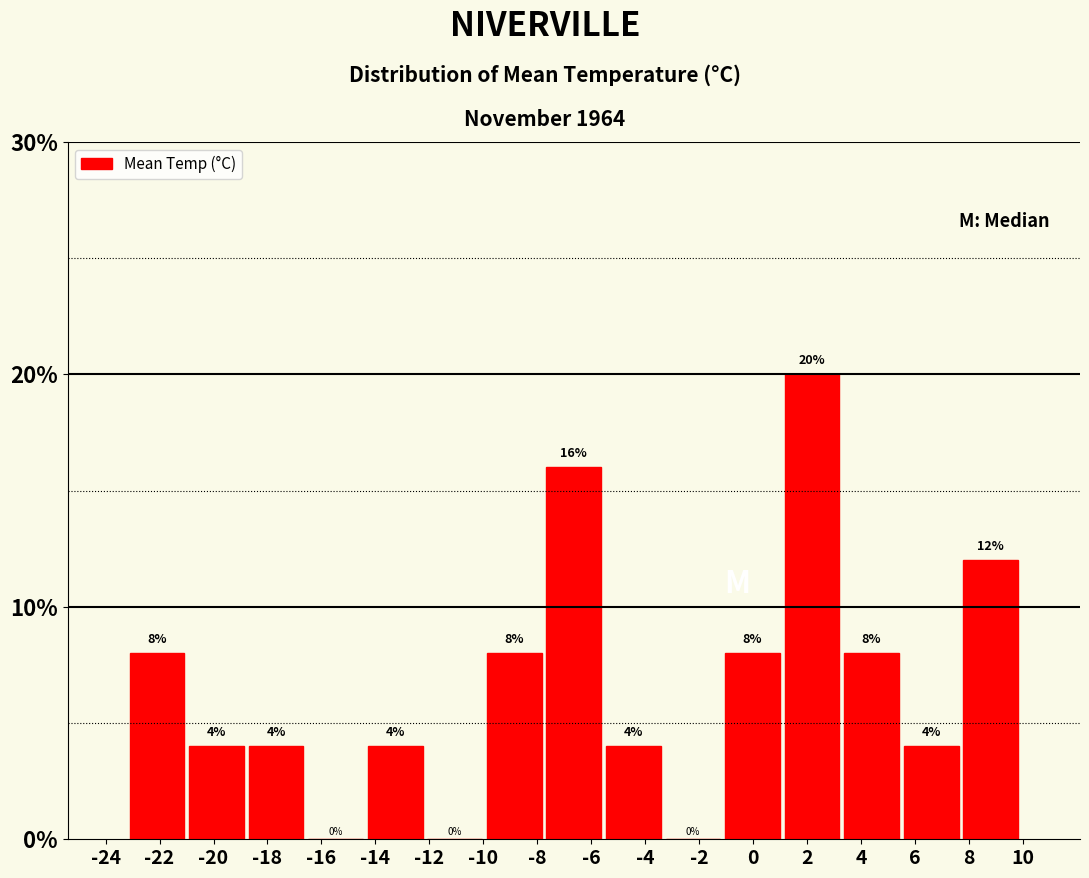

Which range on the x-axis has the tallest bar?

1.0 to 3.2